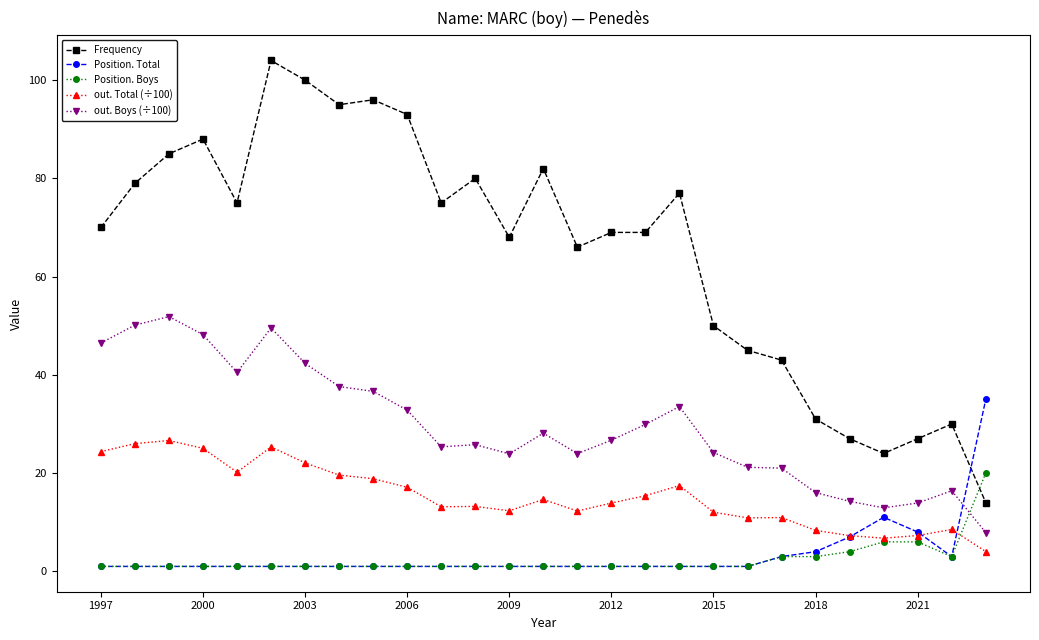

What is the minimum value shown in the chart?

1.0